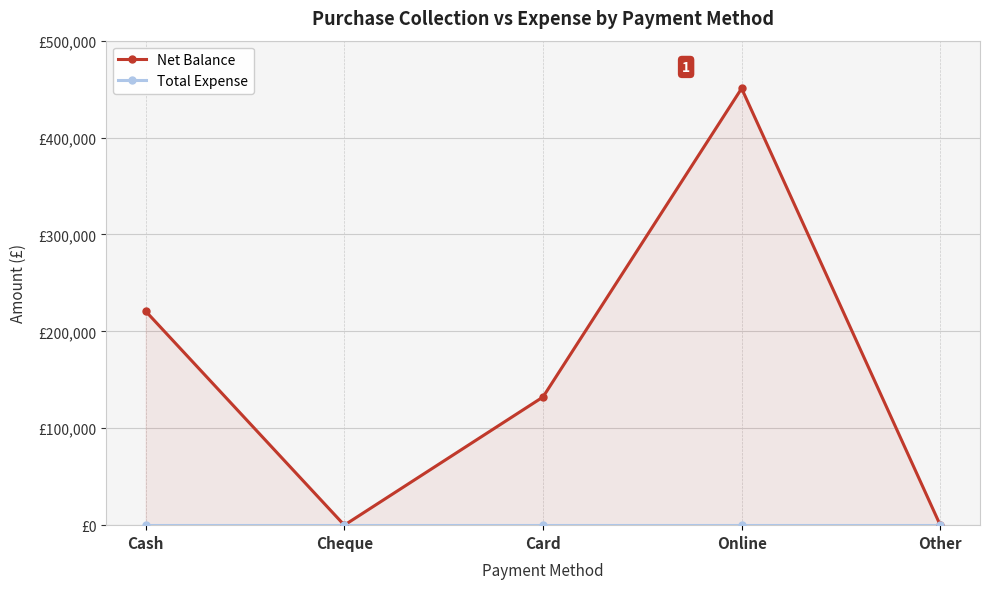

What is the label of the 3rd point from the left?

Card